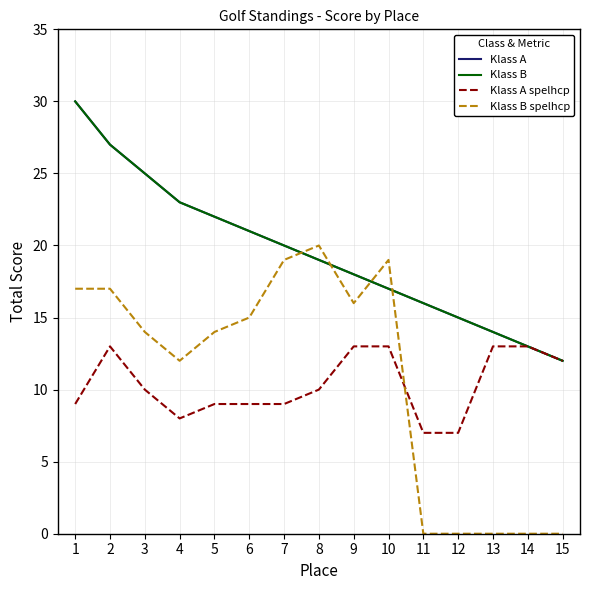

Is this an area chart (filled region under the line)?

No